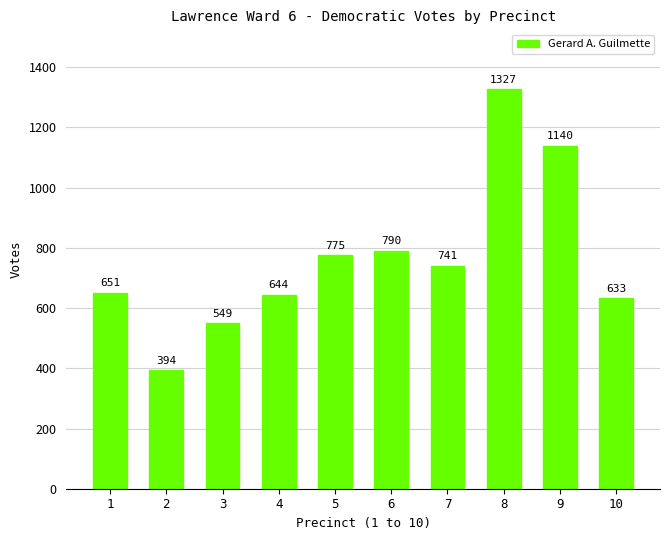

How many categories are shown in the chart?

10